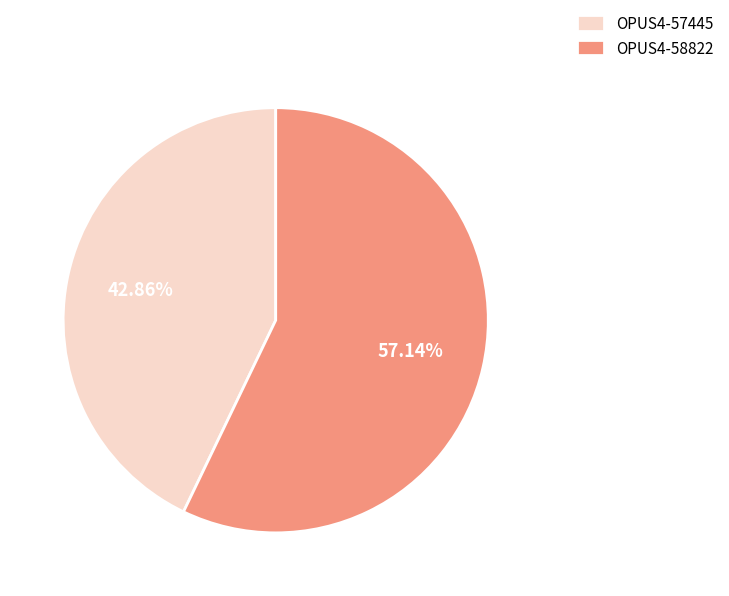

Combined, what portion of the pie is OPUS4-57445 and OPUS4-58822?

100.0%